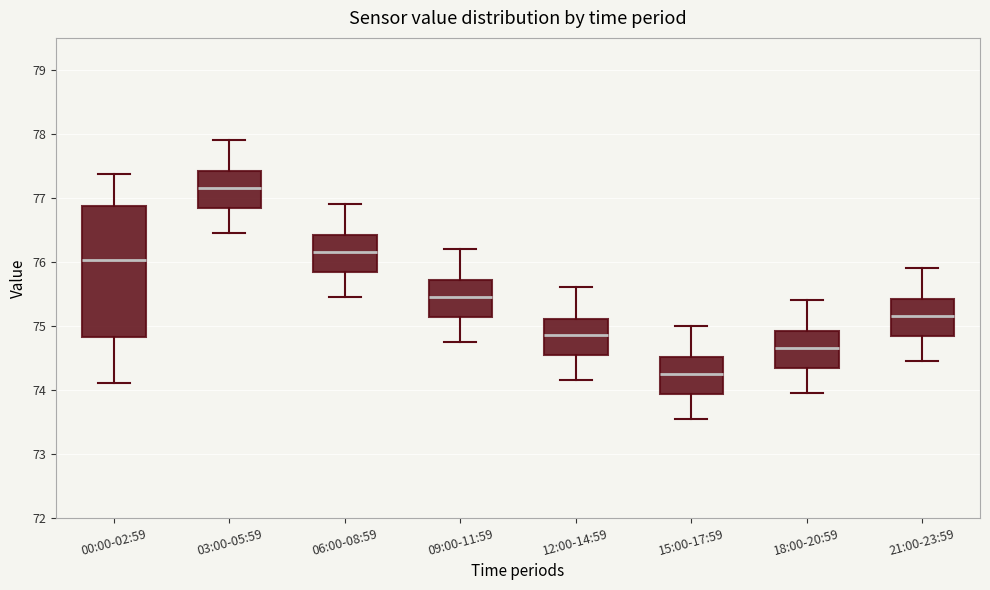

Reading left to right, read every box against the y-axis: the position of its median line, the range the box covers, and the ends of its whiskers. The values are not printed on the chart, so give them approximately, as read against the axis.

00:00-02:59: median 76.0, box 74.8 to 76.9, whiskers 74.1 to 77.4
03:00-05:59: median 77.2, box 76.8 to 77.4, whiskers 76.5 to 77.9
06:00-08:59: median 76.2, box 75.8 to 76.4, whiskers 75.5 to 76.9
09:00-11:59: median 75.5, box 75.1 to 75.7, whiskers 74.8 to 76.2
12:00-14:59: median 74.9, box 74.5 to 75.1, whiskers 74.2 to 75.6
15:00-17:59: median 74.3, box 73.9 to 74.5, whiskers 73.6 to 75.0
18:00-20:59: median 74.7, box 74.3 to 74.9, whiskers 74.0 to 75.4
21:00-23:59: median 75.2, box 74.8 to 75.4, whiskers 74.5 to 75.9